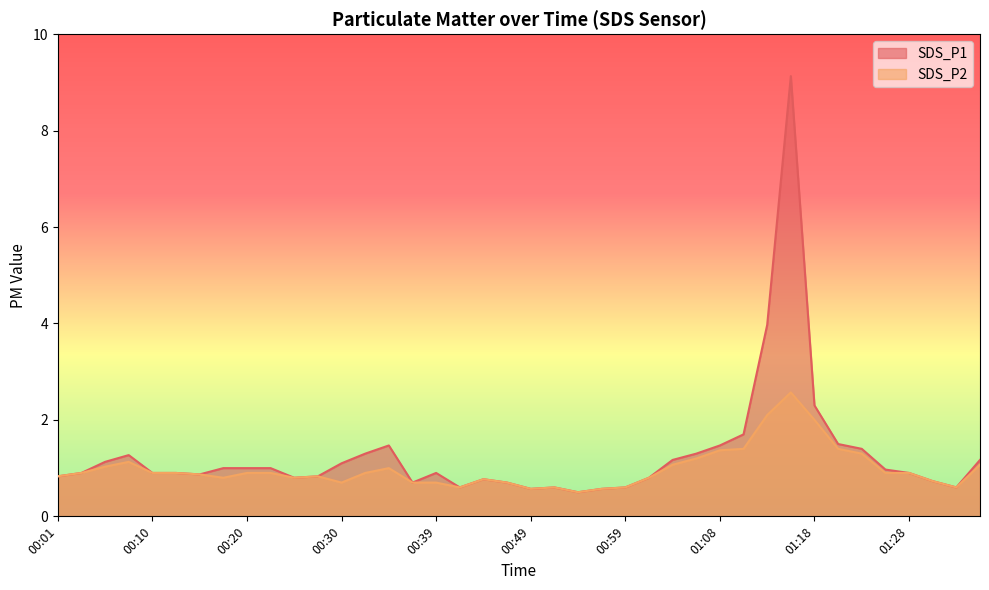

At which category is the sum across all series the highest?

01:16